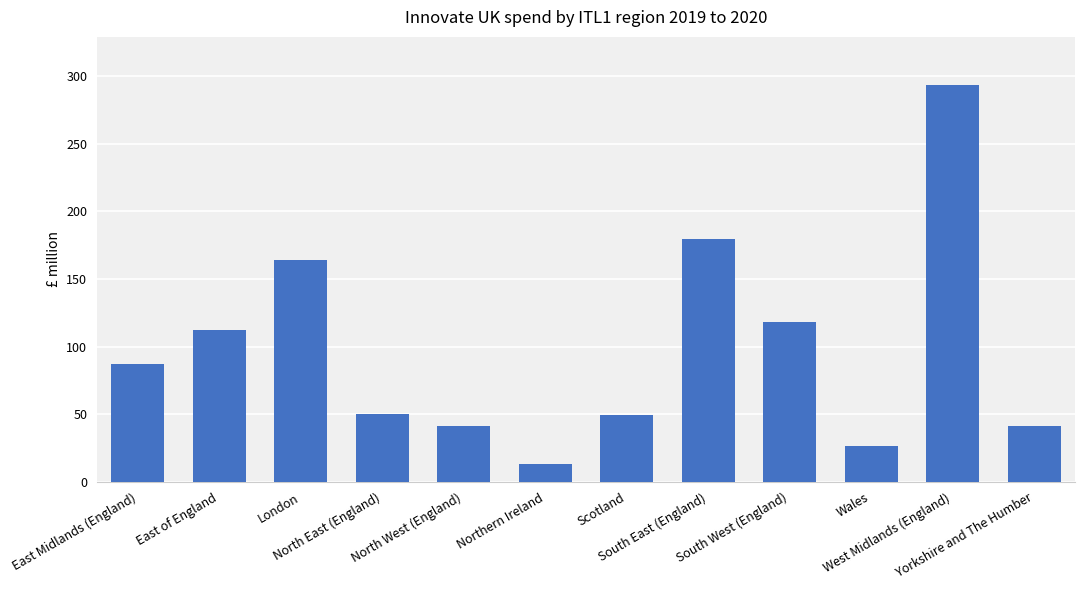

What is the difference between the maximum and minimum values?

280.4